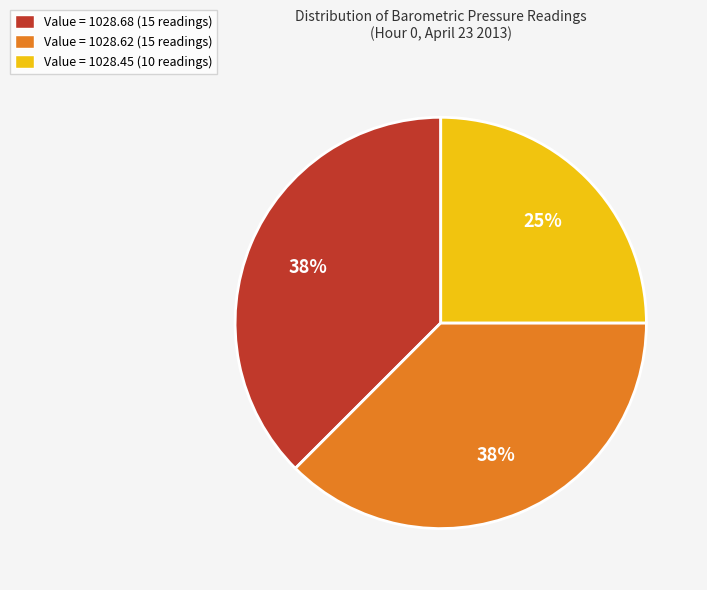

Do Value = 1028.68 (15 readings) and Value = 1028.62 (15 readings) together represent more than half of the pie?

Yes